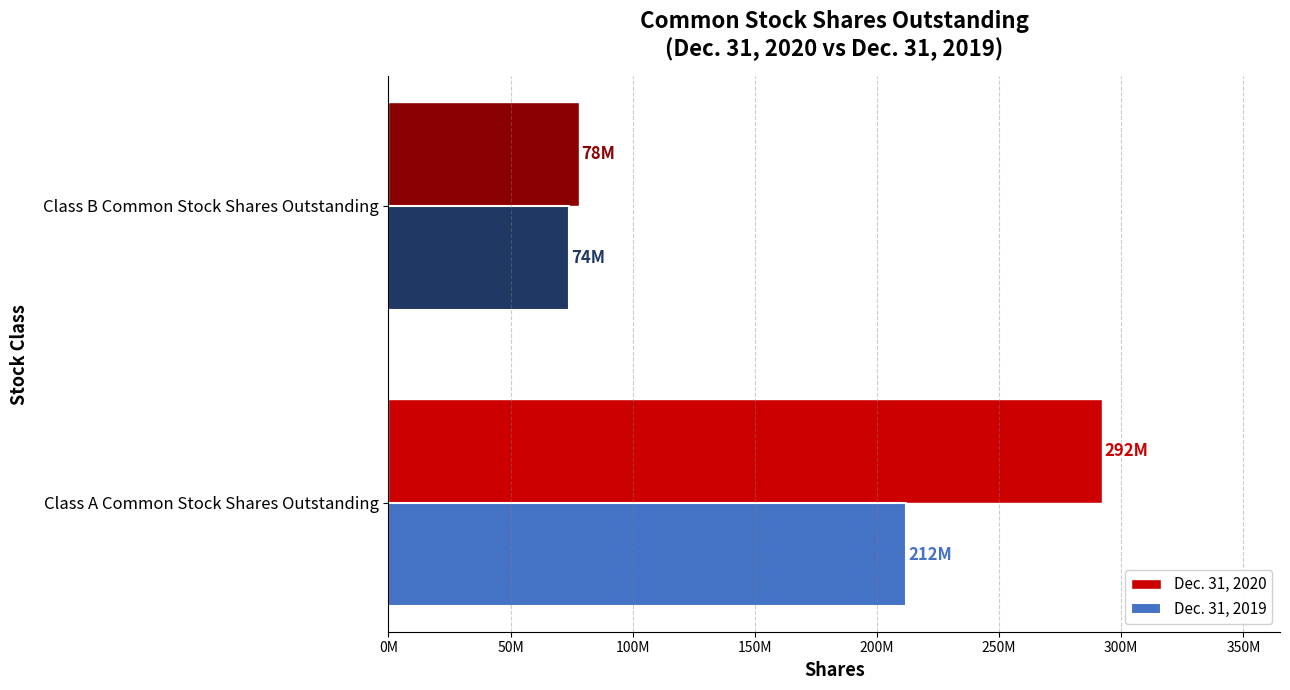

Reading left to right, transcribe all the data shown in this chart.

Dec. 31, 2020: 292000000	78000000
Dec. 31, 2019: 212000000	74000000